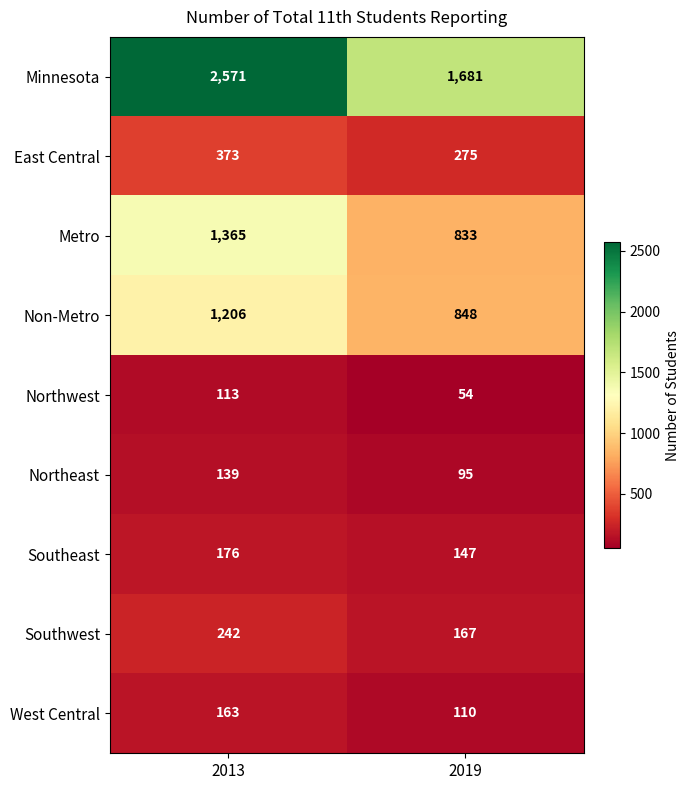

Reading right to left, transcribe all the data shown in this chart.

Minnesota: 2019=1681	2013=2571
East Central: 2019=275	2013=373
Metro: 2019=833	2013=1365
Non-Metro: 2019=848	2013=1206
Northwest: 2019=54	2013=113
Northeast: 2019=95	2013=139
Southeast: 2019=147	2013=176
Southwest: 2019=167	2013=242
West Central: 2019=110	2013=163